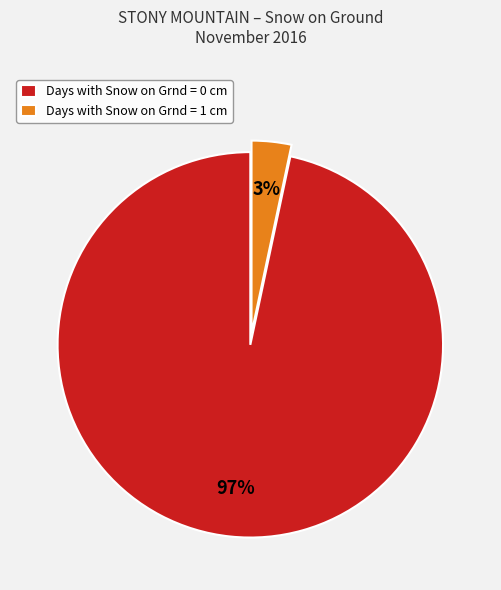

True or false: Days with Snow on Grnd = 1 cm accounts for 3% of the total.

True